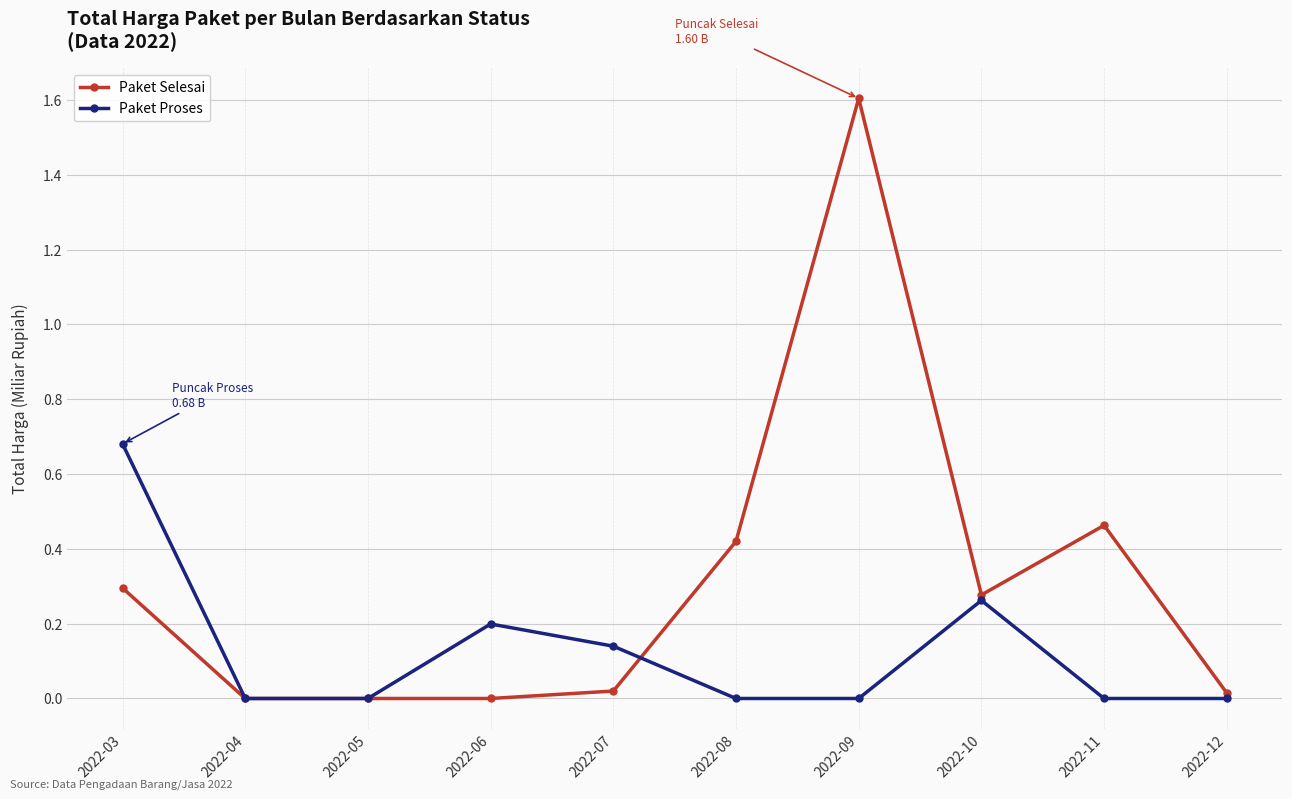

True or false: Paket Proses has more than 2 interior local peaks.

False